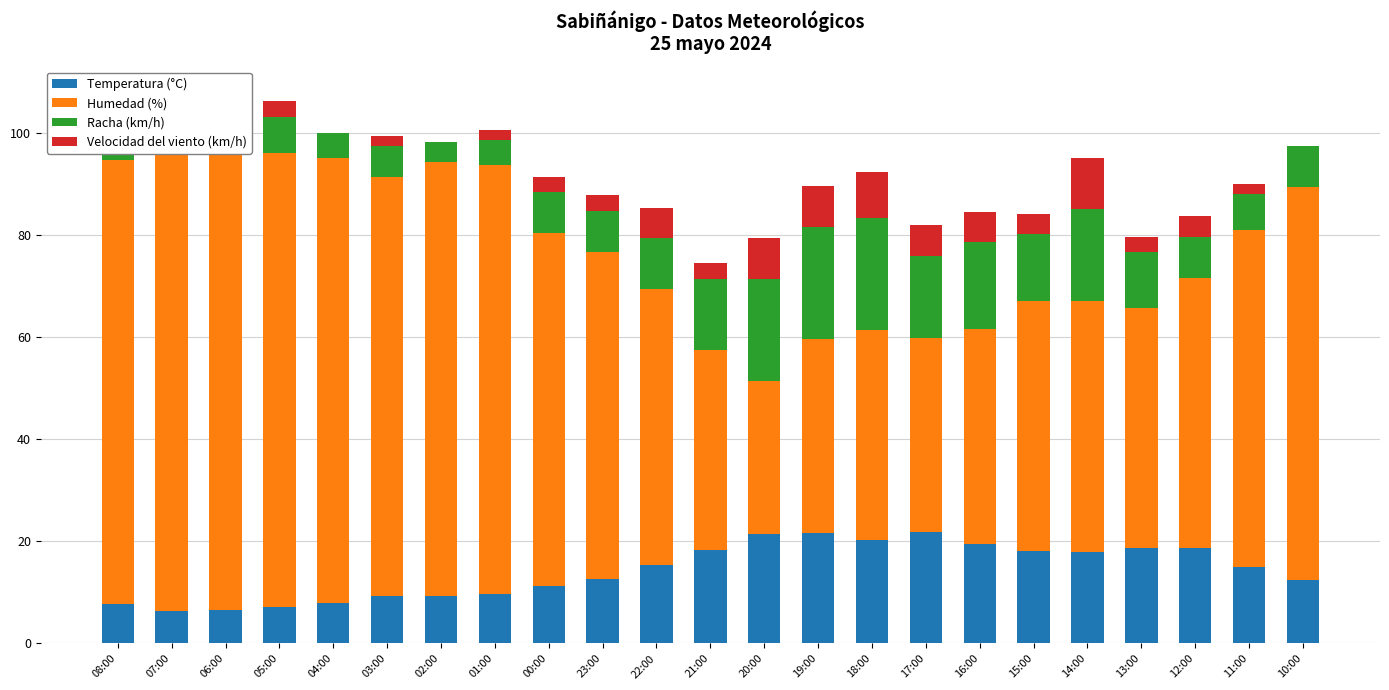

At which label does Temperatura (°C) reach its minimum?

07:00